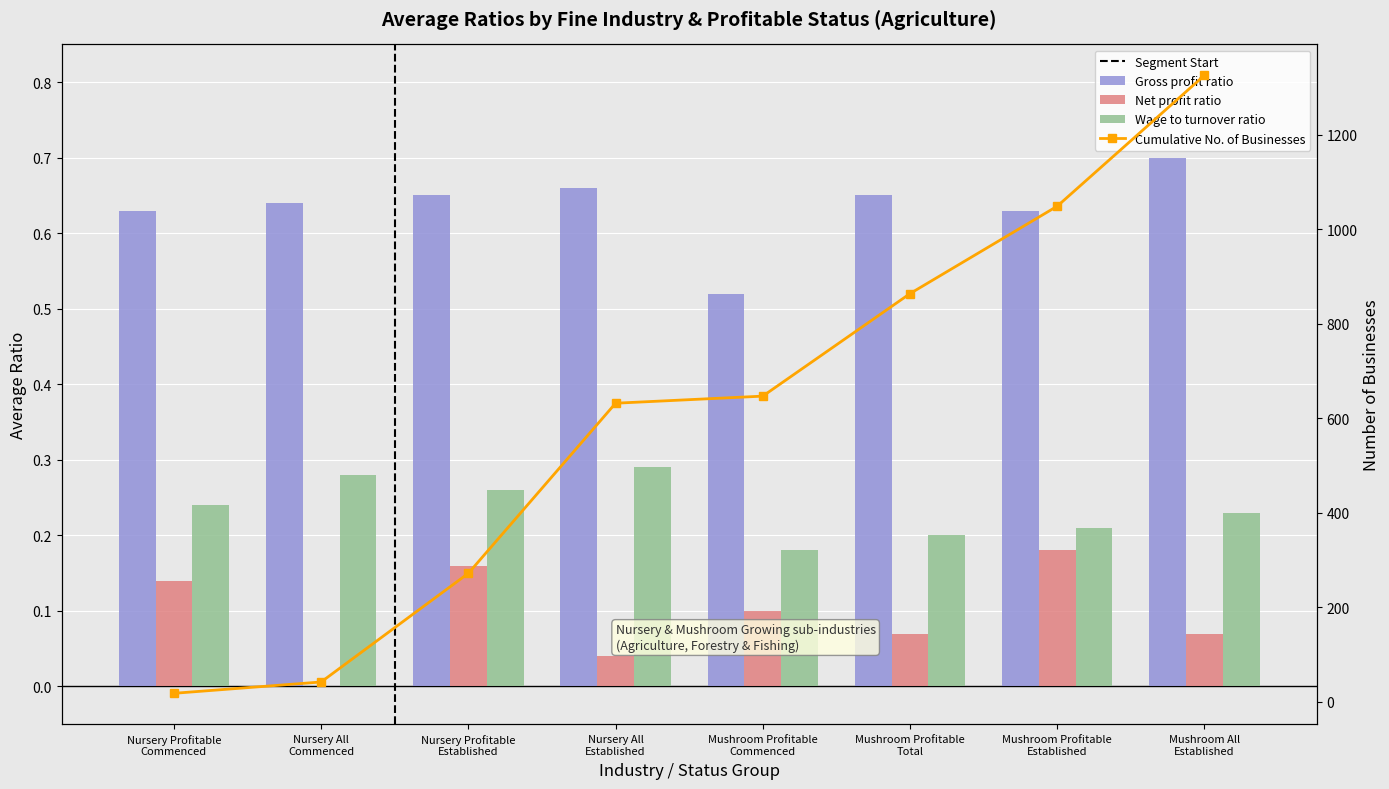

What position from the right is Mushroom Profitable
Total?

3